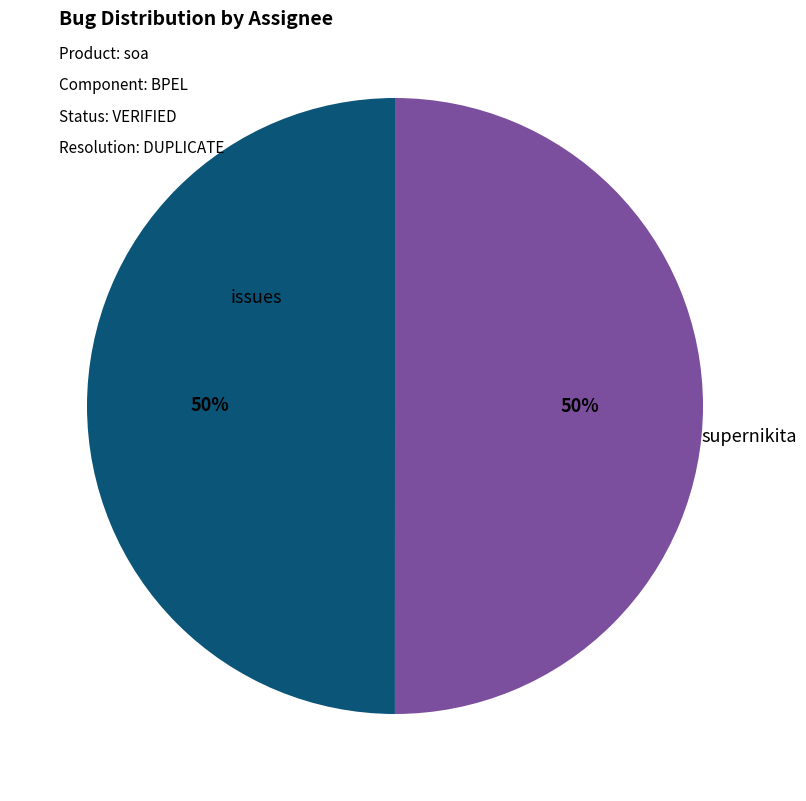

Combined, do issues and supernikita account for over 50%?

Yes